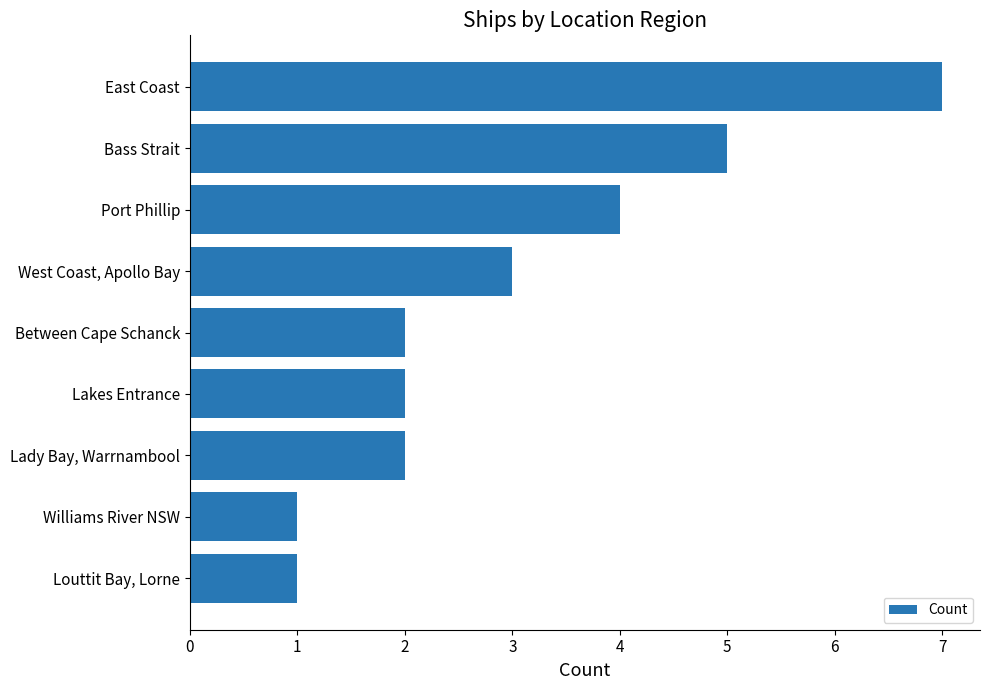

Reading bottom to top, extract all data points from this chart.

Louttit Bay, Lorne=1	Williams River NSW=1	Lady Bay, Warrnambool=2	Lakes Entrance=2	Between Cape Schanck=2	West Coast, Apollo Bay=3	Port Phillip=4	Bass Strait=5	East Coast=7